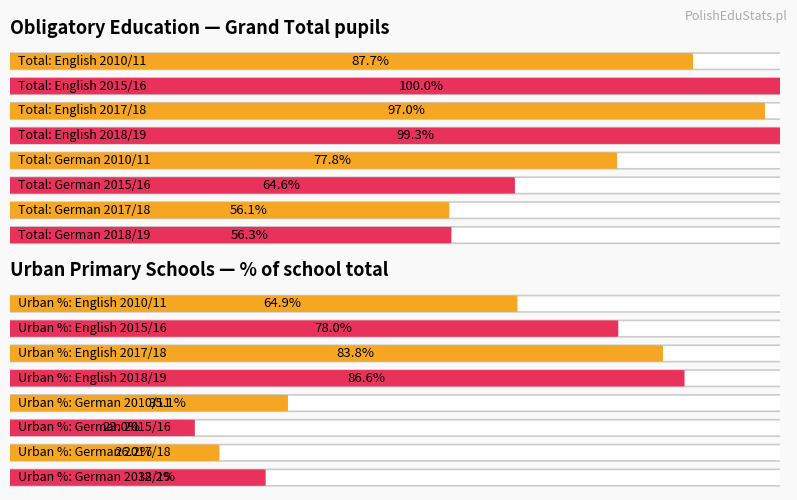

How many values in the % of total (primary, urban) series are below 64?

4